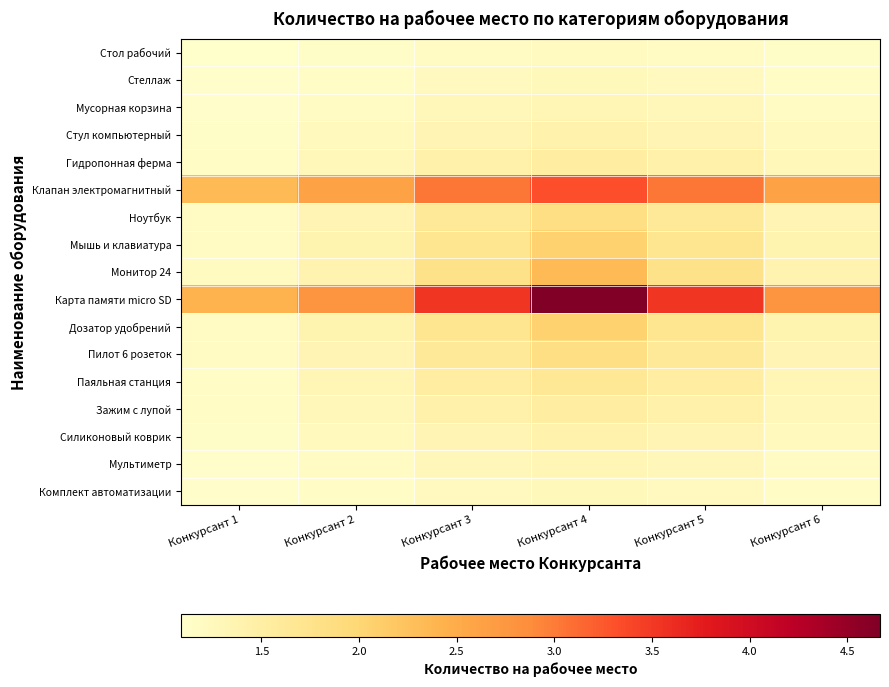

Reading right to left, transcribe all the data shown in this chart.

Стол рабочий: Конкурсант 6=1.1	Конкурсант 5=1.2	Конкурсант 4=1.2	Конкурсант 3=1.2	Конкурсант 2=1.1	Конкурсант 1=1.1
Стеллаж: Конкурсант 6=1.2	Конкурсант 5=1.2	Конкурсант 4=1.3	Конкурсант 3=1.2	Конкурсант 2=1.2	Конкурсант 1=1.1
Мусорная корзина: Конкурсант 6=1.2	Конкурсант 5=1.3	Конкурсант 4=1.3	Конкурсант 3=1.3	Конкурсант 2=1.2	Конкурсант 1=1.1
Стул компьютерный: Конкурсант 6=1.2	Конкурсант 5=1.3	Конкурсант 4=1.4	Конкурсант 3=1.3	Конкурсант 2=1.2	Конкурсант 1=1.1
Гидропонная ферма: Конкурсант 6=1.3	Конкурсант 5=1.4	Конкурсант 4=1.5	Конкурсант 3=1.4	Конкурсант 2=1.3	Конкурсант 1=1.2
Клапан электромагнитный: Конкурсант 6=2.6	Конкурсант 5=3.0	Конкурсант 4=3.3	Конкурсант 3=3.0	Конкурсант 2=2.6	Конкурсант 1=2.3
Ноутбук: Конкурсант 6=1.3	Конкурсант 5=1.6	Конкурсант 4=1.8	Конкурсант 3=1.6	Конкурсант 2=1.3	Конкурсант 1=1.2
Мышь и клавиатура: Конкурсант 6=1.4	Конкурсант 5=1.7	Конкурсант 4=2.1	Конкурсант 3=1.7	Конкурсант 2=1.4	Конкурсант 1=1.2
Монитор 24: Конкурсант 6=1.4	Конкурсант 5=1.8	Конкурсант 4=2.3	Конкурсант 3=1.8	Конкурсант 2=1.4	Конкурсант 1=1.2
Карта памяти micro SD: Конкурсант 6=2.8	Конкурсант 5=3.5	Конкурсант 4=4.7	Конкурсант 3=3.5	Конкурсант 2=2.8	Конкурсант 1=2.4
Дозатор удобрений: Конкурсант 6=1.4	Конкурсант 5=1.7	Конкурсант 4=2.1	Конкурсант 3=1.7	Конкурсант 2=1.4	Конкурсант 1=1.2
Пилот 6 розеток: Конкурсант 6=1.3	Конкурсант 5=1.6	Конкурсант 4=1.8	Конкурсант 3=1.6	Конкурсант 2=1.3	Конкурсант 1=1.2
Паяльная станция: Конкурсант 6=1.3	Конкурсант 5=1.5	Конкурсант 4=1.7	Конкурсант 3=1.5	Конкурсант 2=1.3	Конкурсант 1=1.2
Зажим с лупой: Конкурсант 6=1.3	Конкурсант 5=1.4	Конкурсант 4=1.5	Конкурсант 3=1.4	Конкурсант 2=1.3	Конкурсант 1=1.2
Силиконовый коврик: Конкурсант 6=1.2	Конкурсант 5=1.3	Конкурсант 4=1.4	Конкурсант 3=1.3	Конкурсант 2=1.2	Конкурсант 1=1.1
Мультиметр: Конкурсант 6=1.2	Конкурсант 5=1.3	Конкурсант 4=1.3	Конкурсант 3=1.3	Конкурсант 2=1.2	Конкурсант 1=1.1
Комплект автоматизации: Конкурсант 6=1.2	Конкурсант 5=1.2	Конкурсант 4=1.3	Конкурсант 3=1.2	Конкурсант 2=1.2	Конкурсант 1=1.1